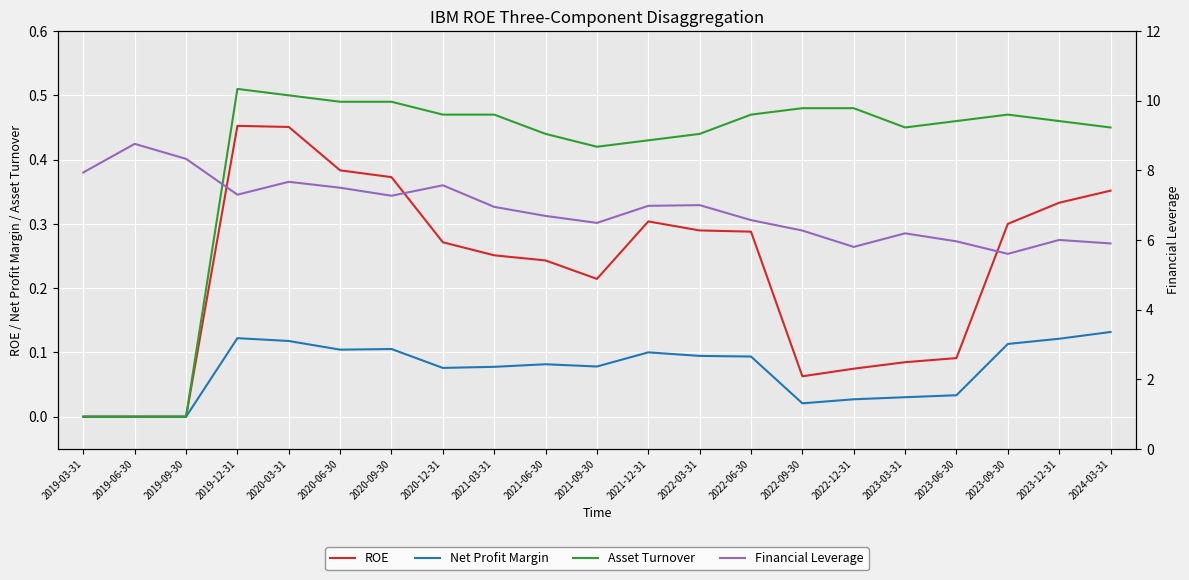

True or false: Net Profit Margin and ROE intersect in this chart.

False